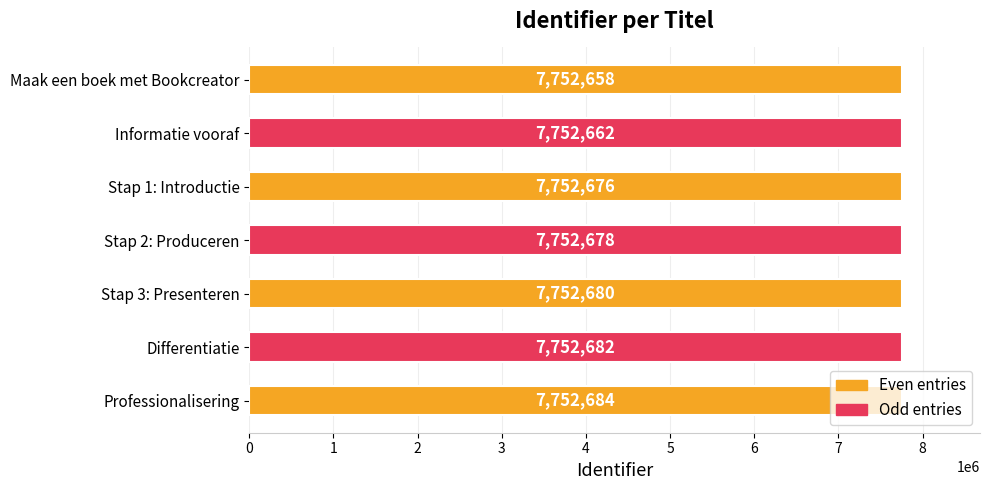

Between Stap 1: Introductie and Maak een boek met Bookcreator, which is larger?

Stap 1: Introductie